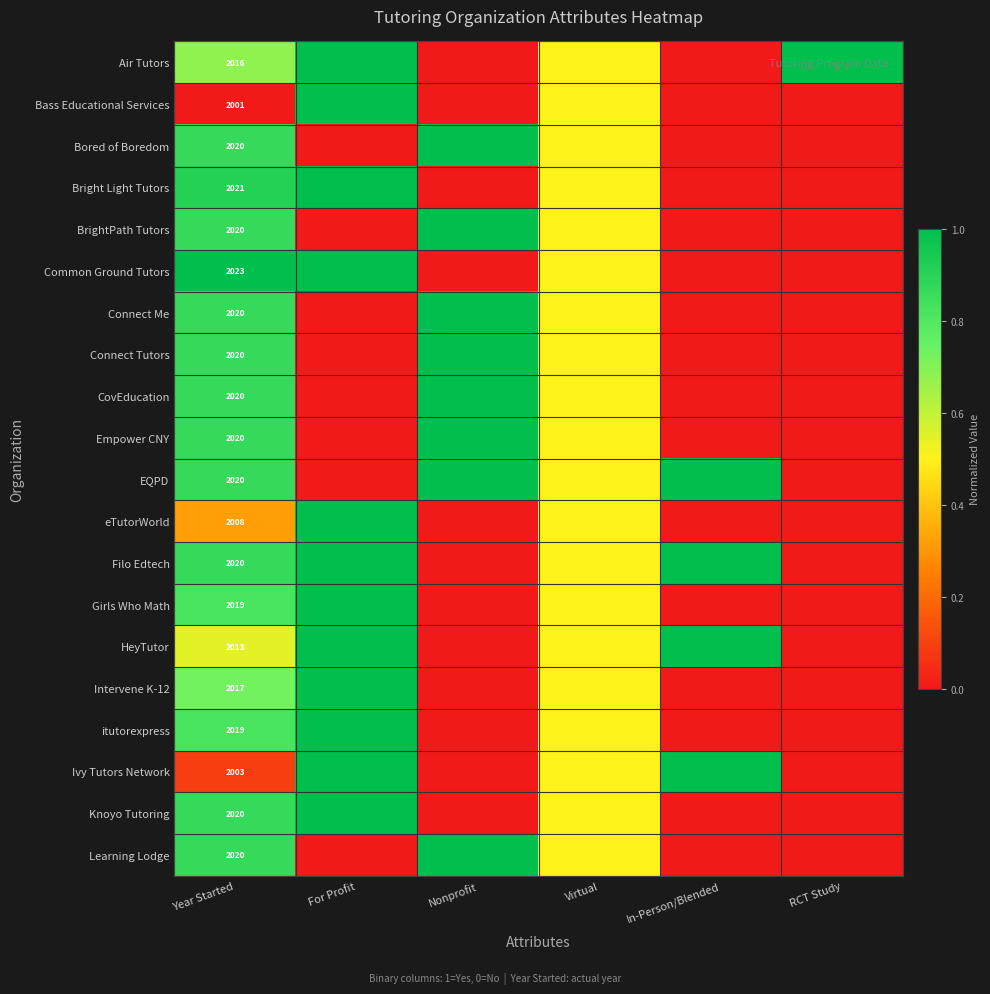

What is the difference between the second highest and second lowest values in the Filo Edtech series?

1.0